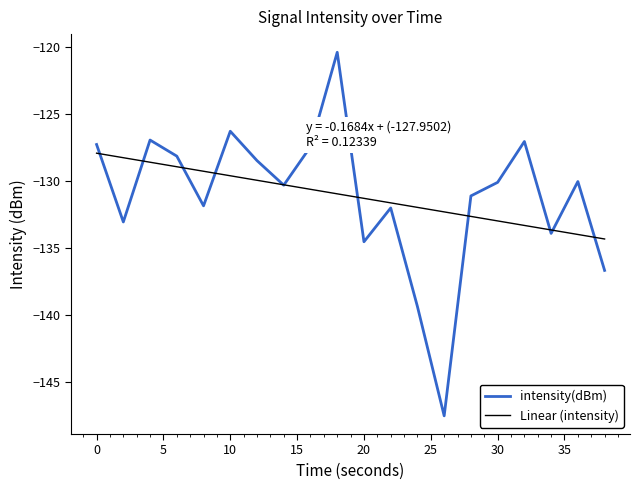

What is the lowest value of the intensity(dBm) series?

-147.5